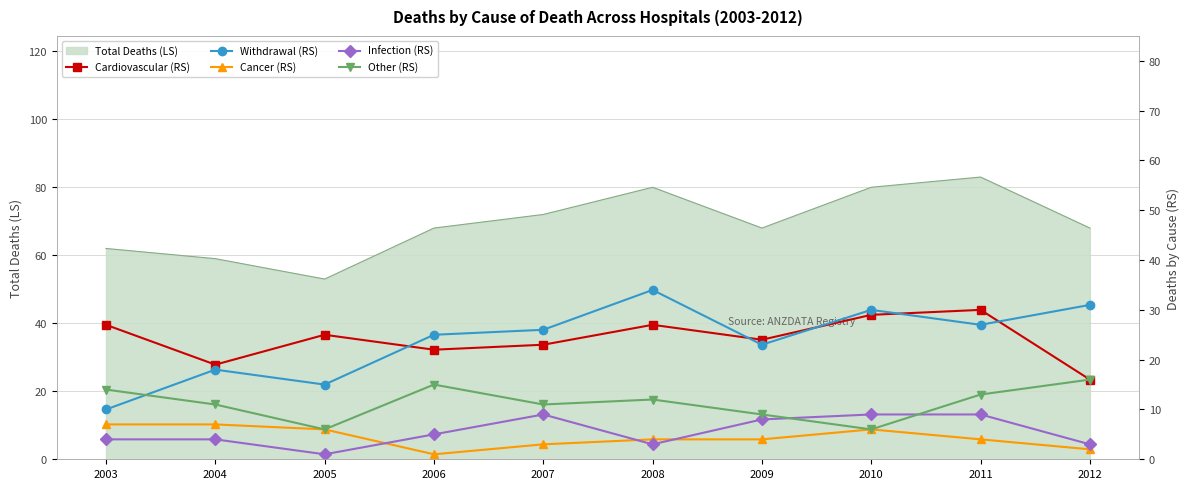

Which series changed the most between 2006 and 2009?

Other (RS)